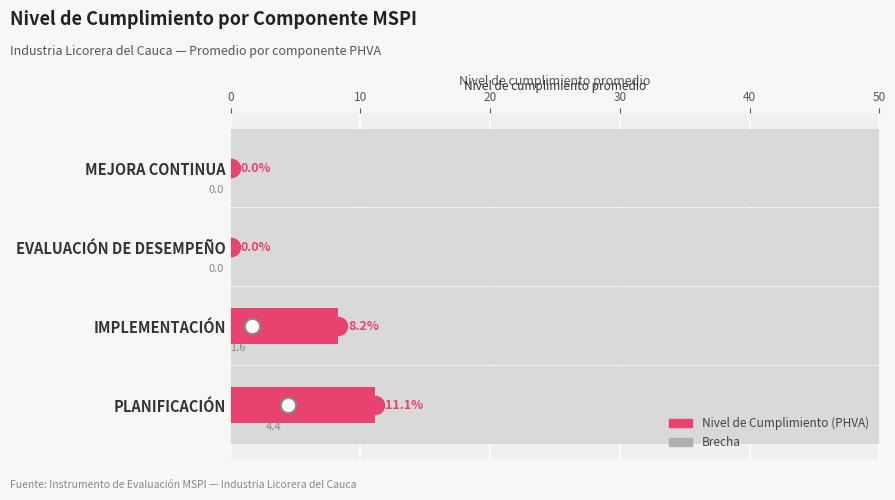

Read the Brecha value at PLANIFICACIÓN.

4.4